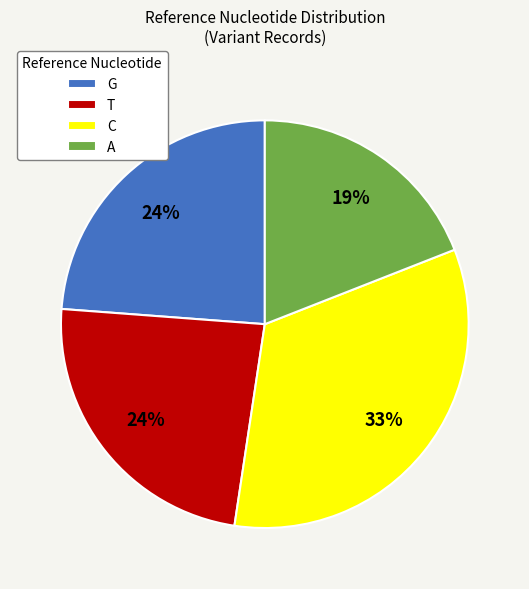

Combined, do A and C account for over 50%?

Yes